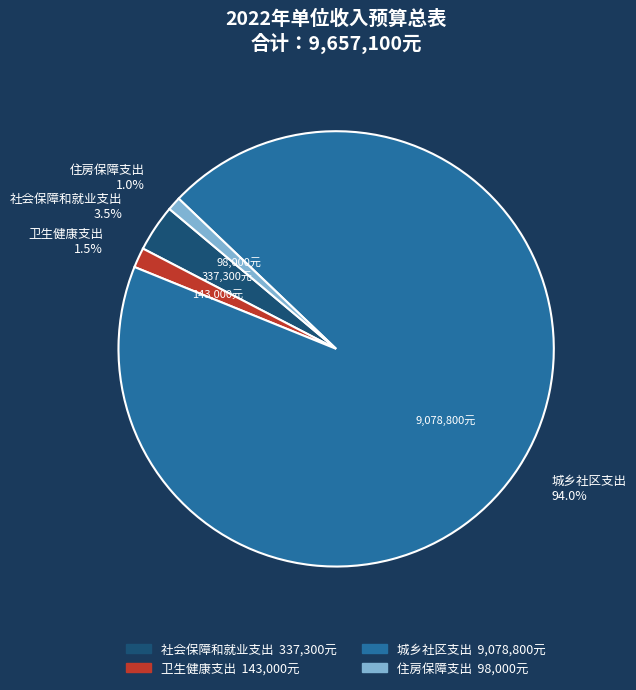

Is there any slice that represents more than half of the pie?

Yes